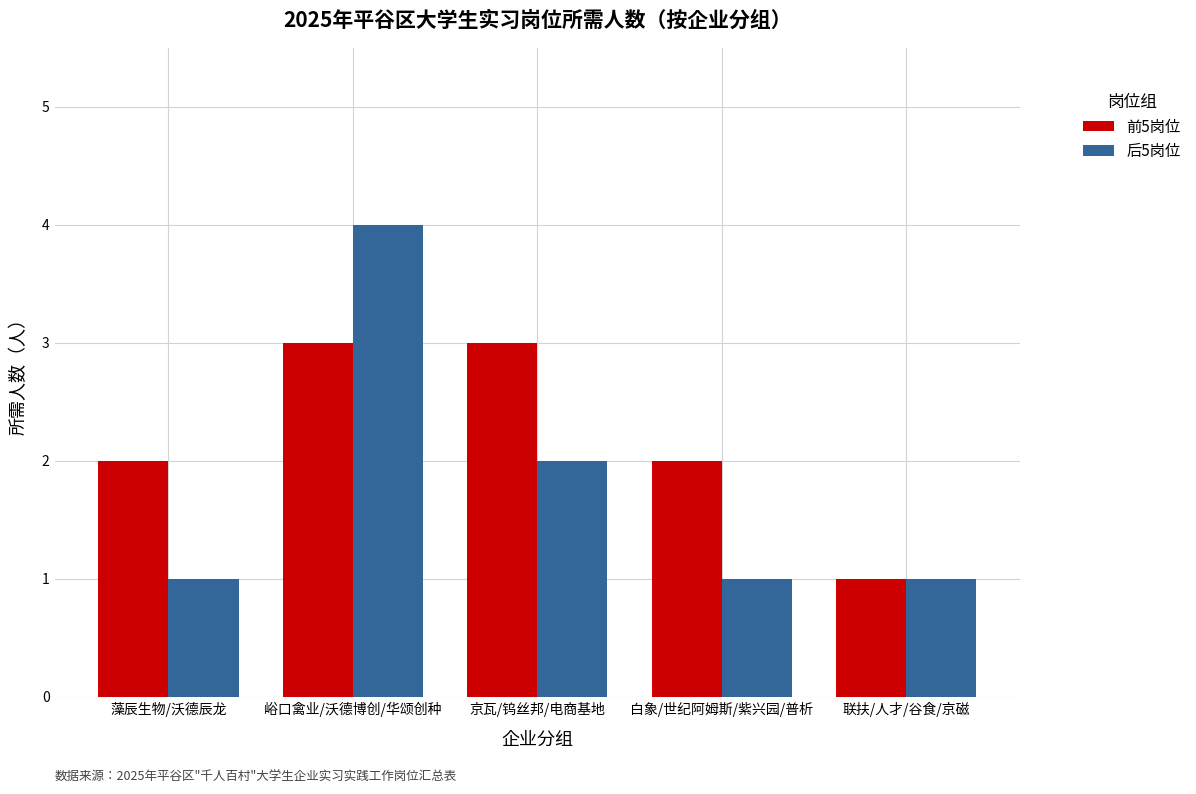

Which series has the widest spread of values?

后5岗位